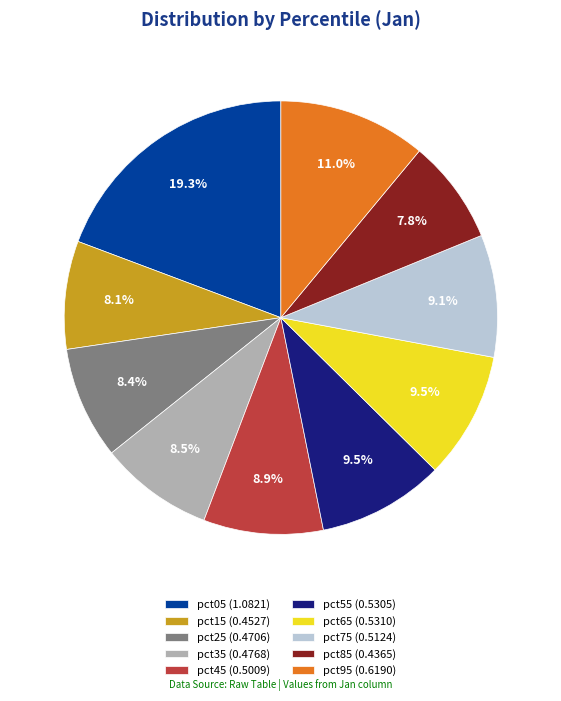

The pct55 slice represents 17% of the pie. True or false?

False